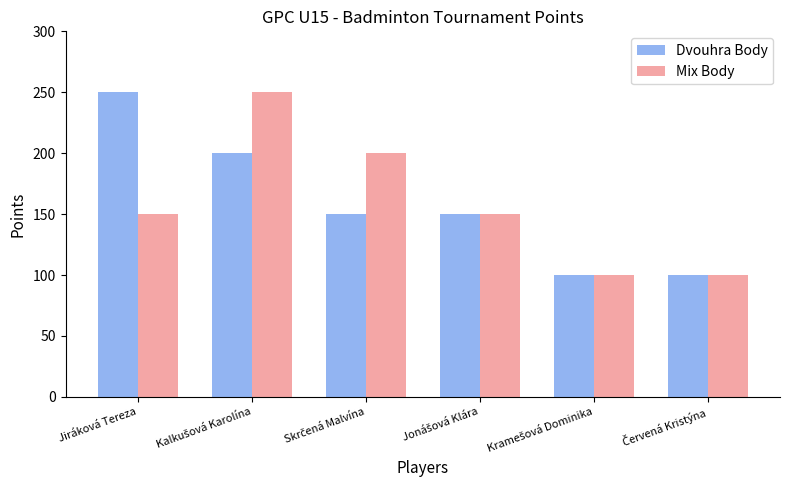

What is the difference between the second highest and minimum values in the Mix Body series?

100